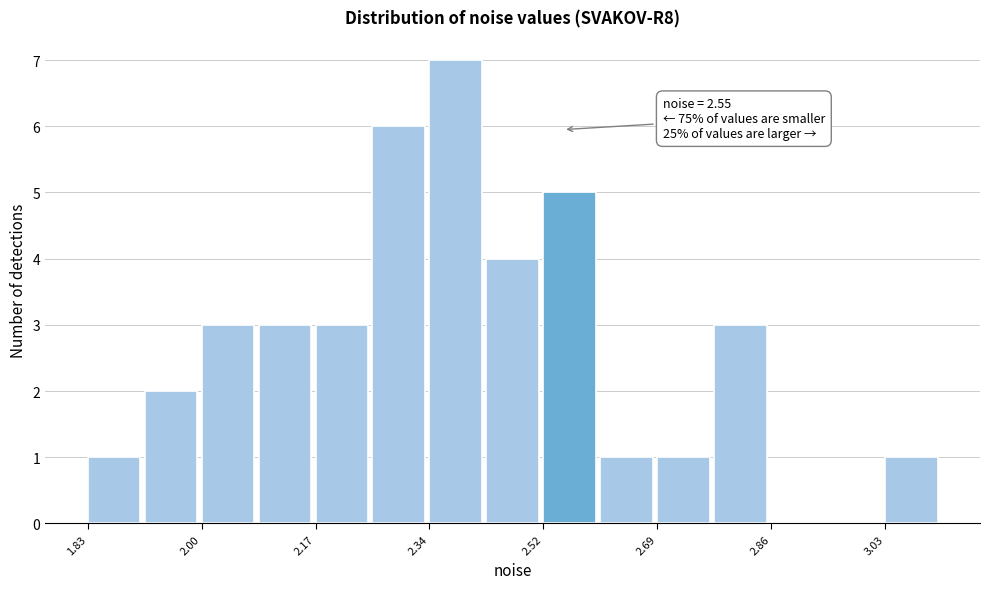

Over which range of the x-axis is the bar tallest?

2.34 to 2.42